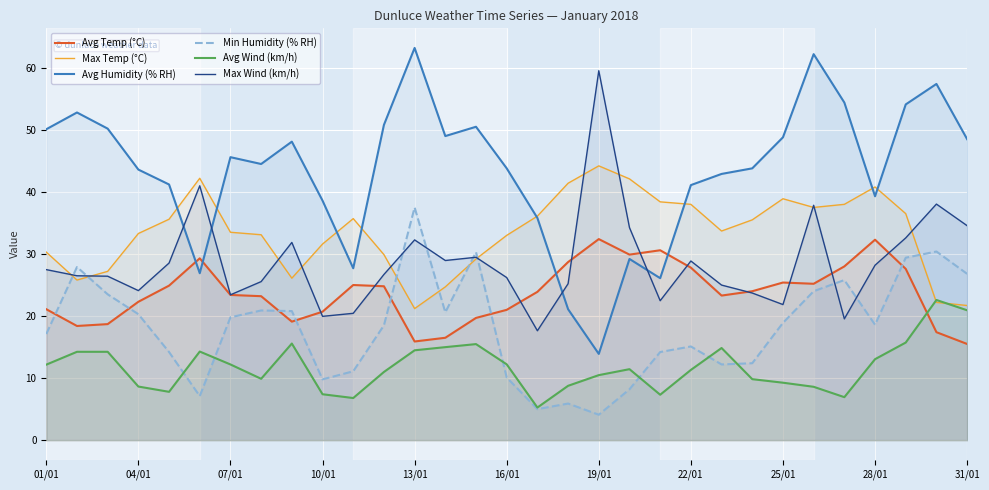

Count the number of categories in the chart.

31